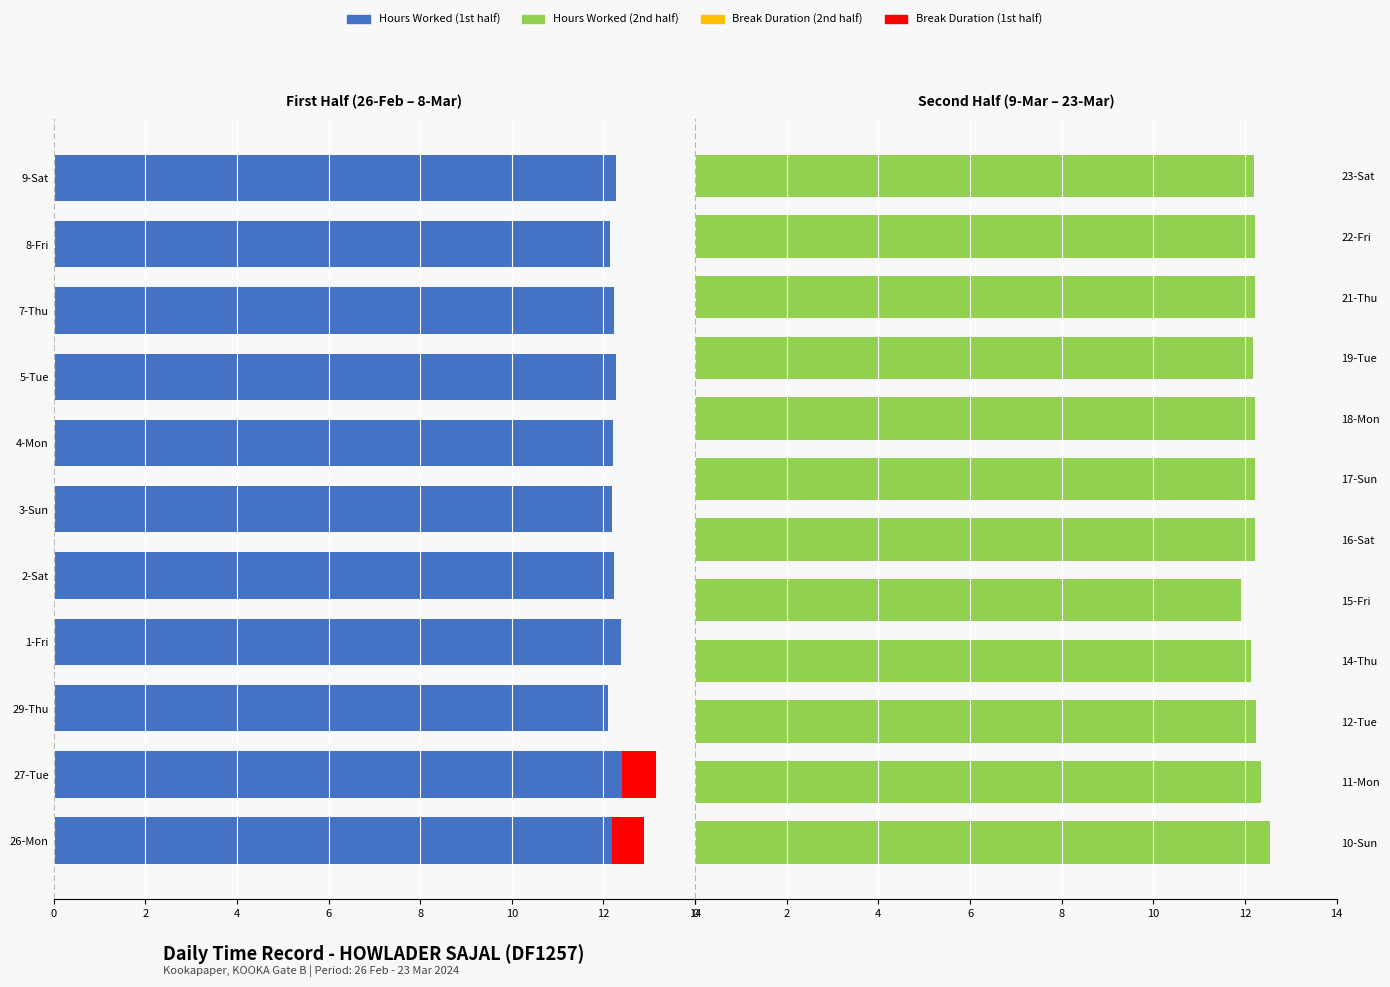

What value does the Break Duration series have at 14?

0.7